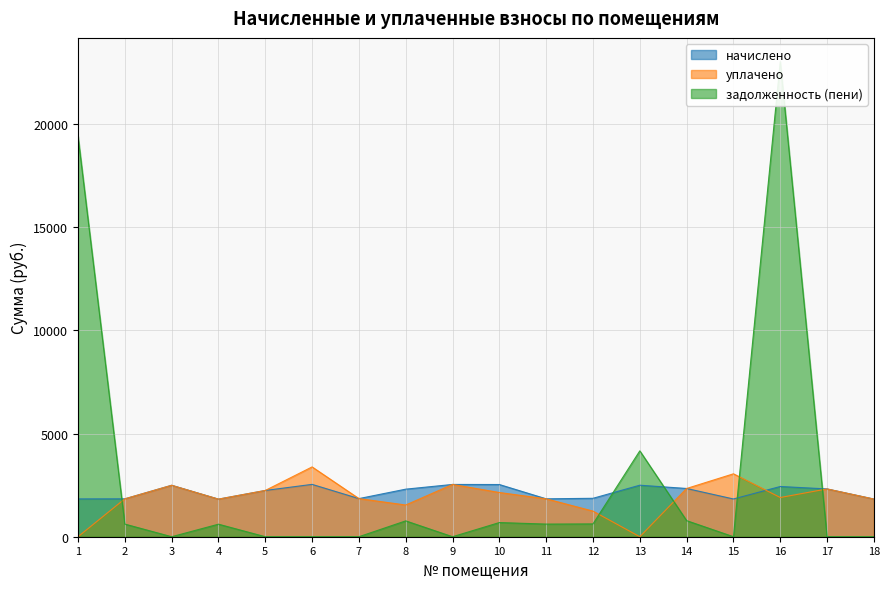

What is the maximum value for начислено?

2536.7